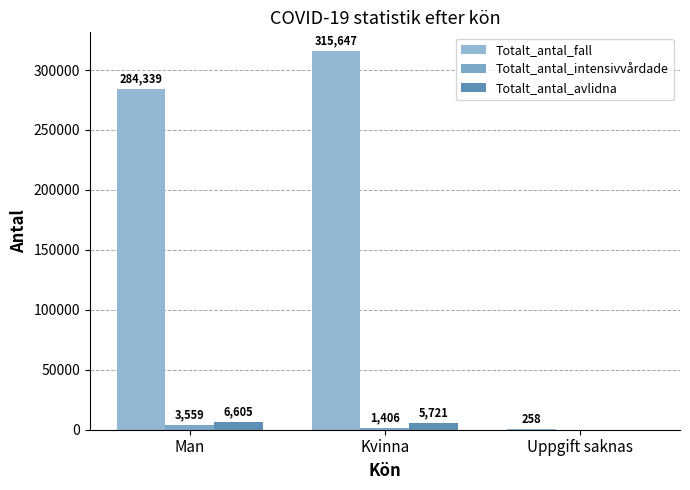

Which series has the largest range (max minus min)?

Totalt_antal_fall